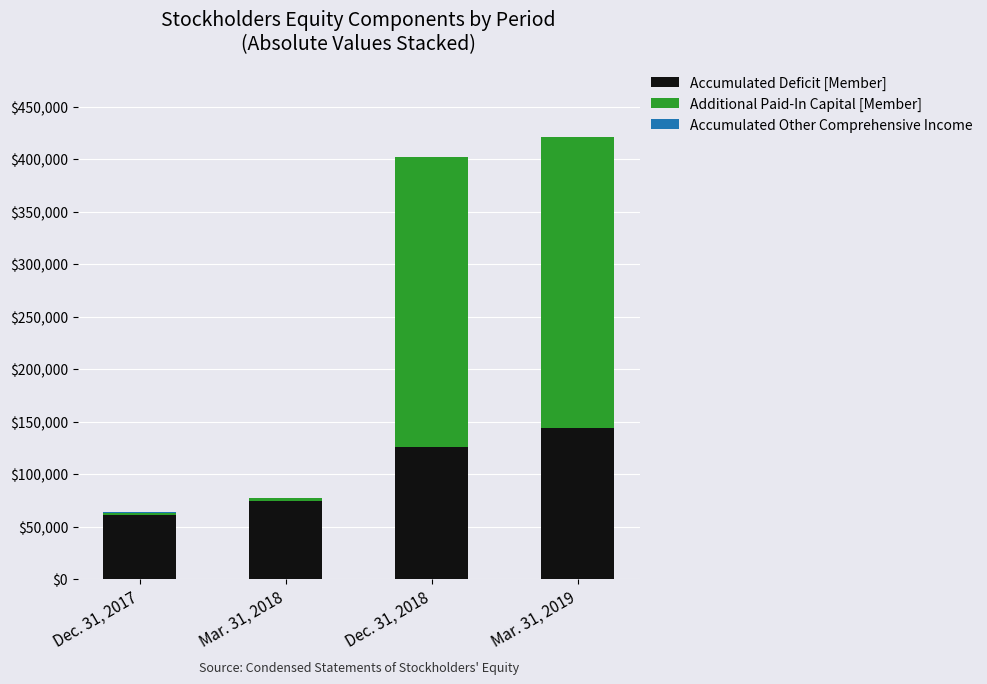

Which category has the highest value in the Accumulated Deficit [Member] series?

Mar. 31, 2019